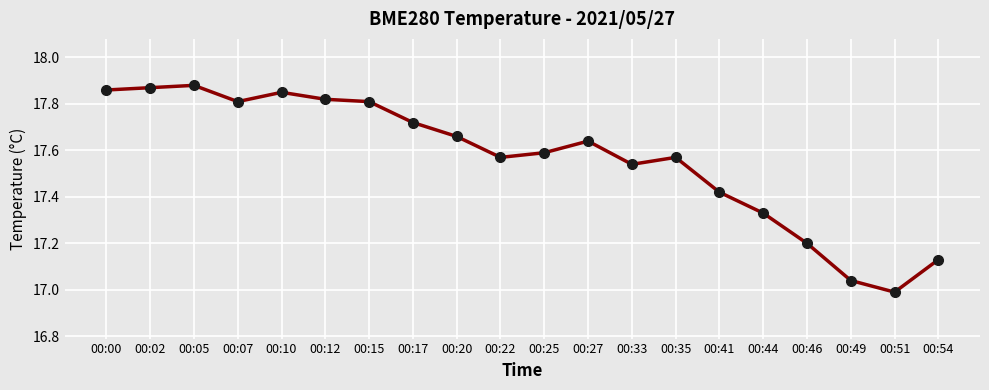

True or false: the data shows 25.3 at 00:17.

False